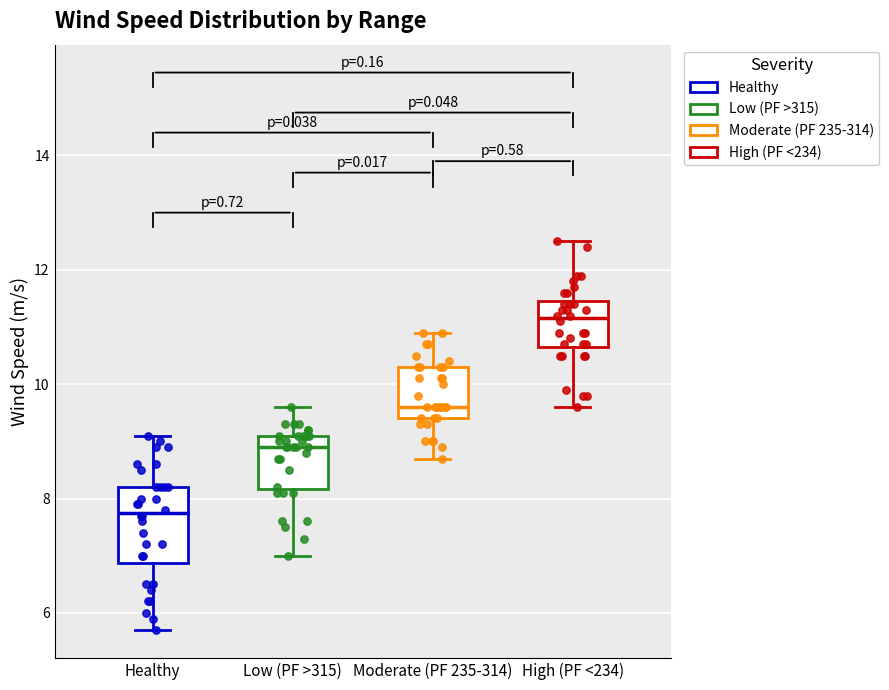

Reading left to right, read every box against the y-axis: the position of its median line, the range the box covers, and the ends of its whiskers. The values are not printed on the chart, so give them approximately, as read against the axis.

Healthy: median 7.8, box 6.8 to 8.2, whiskers 5.8 to 9.2
Low (PF >315): median 9.0, box 8.2 to 9.2, whiskers 7.0 to 9.6
Moderate (PF 235-314): median 9.6, box 9.4 to 10.4, whiskers 8.8 to 11.0
High (PF <234): median 11.2, box 10.6 to 11.4, whiskers 9.6 to 12.6